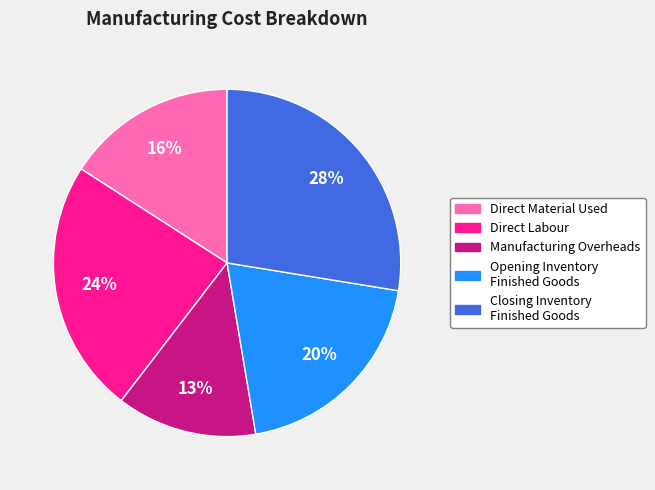

What percentage is the Direct Labour slice, to the nearest percent?

24%